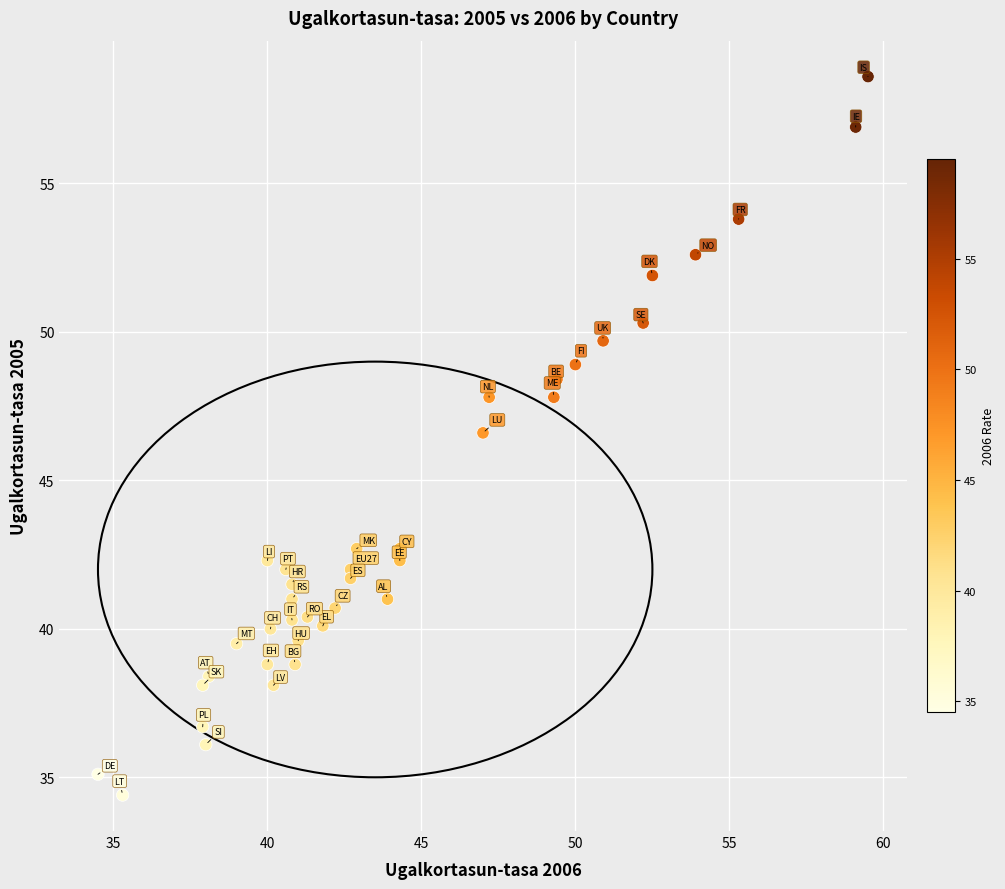

What Y value in the scatter plot is closest to 46?

46.6